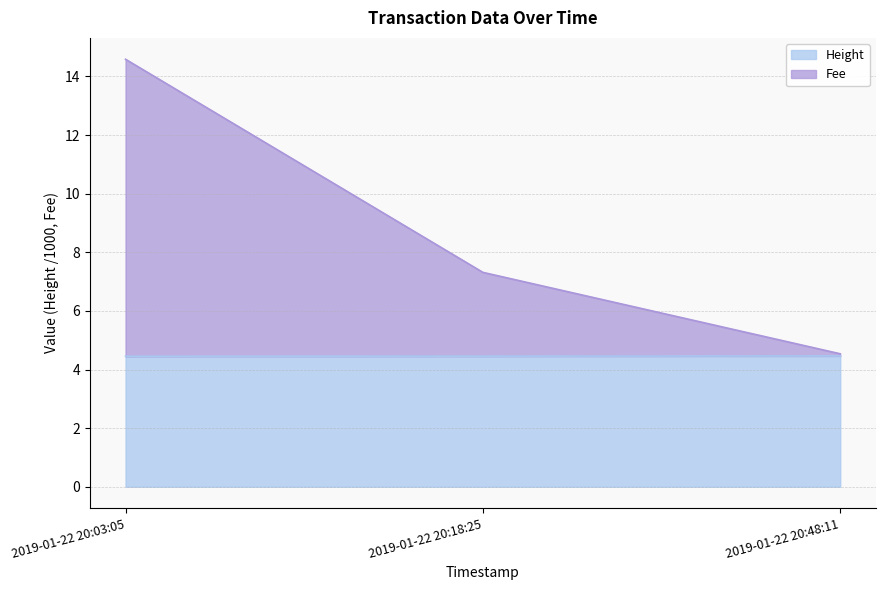

Count the Height values in the range 4 to 5.

3